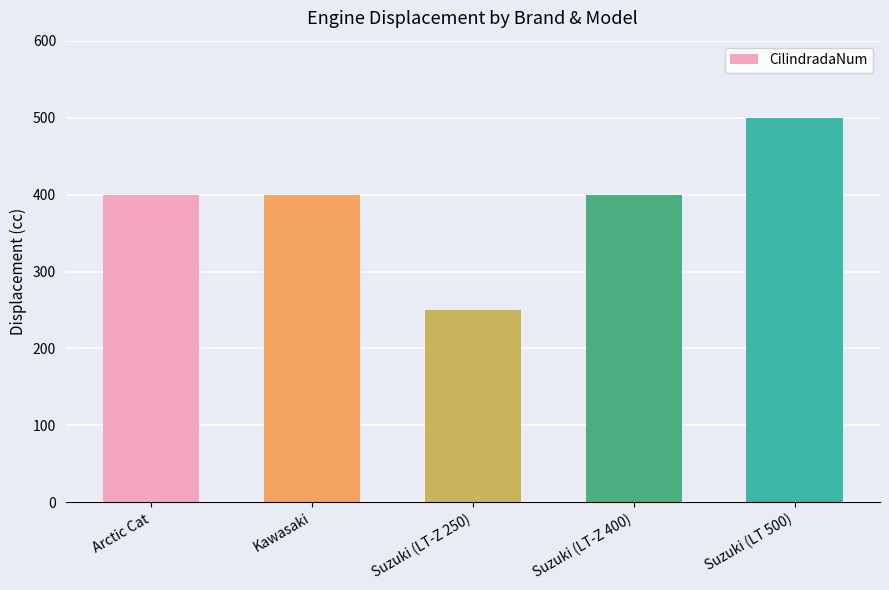

What is the label of the 2nd bar from the left?

Kawasaki